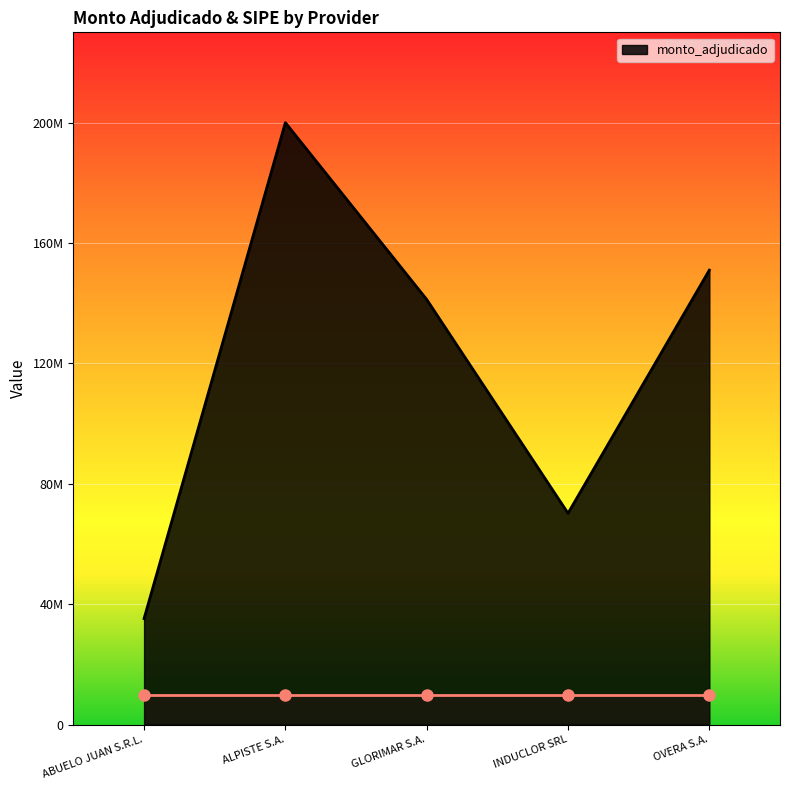

Does the chart display data point markers on the line(s)?

No